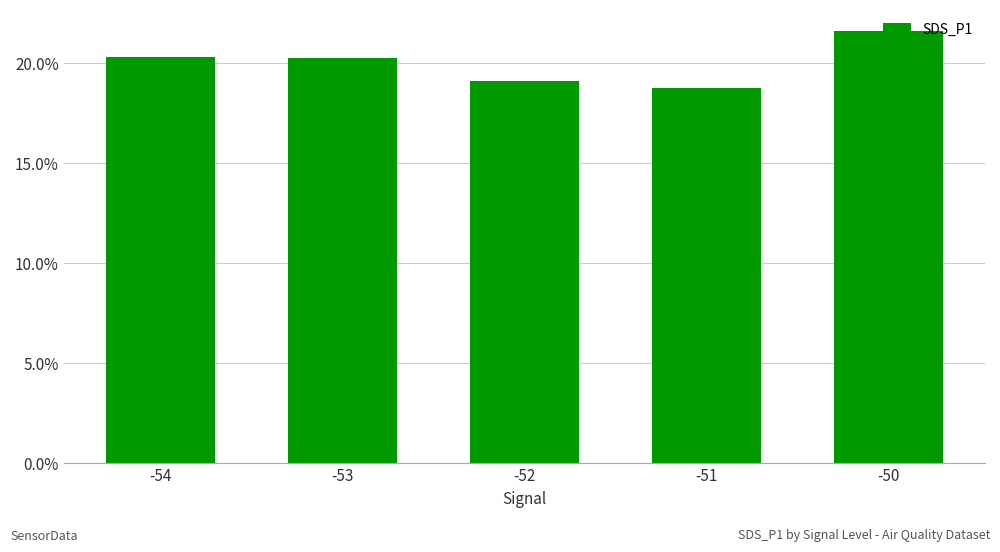

Where does the data first go above 20?

-54